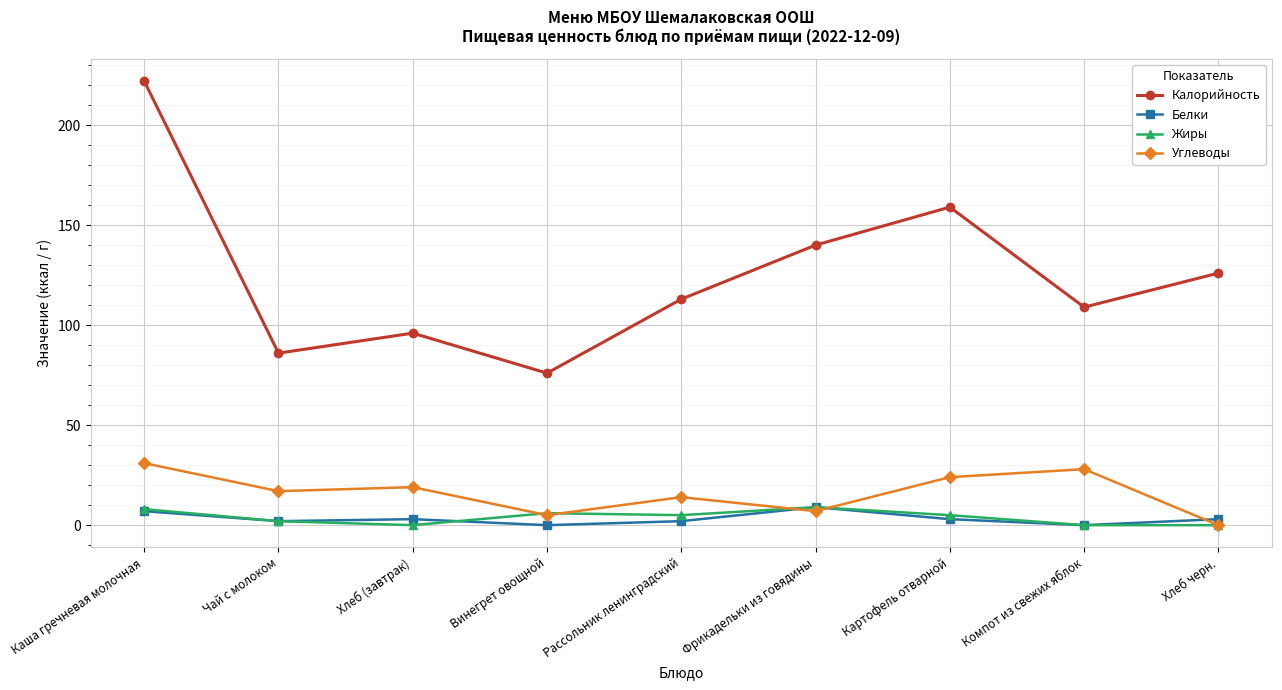

True or false: Углеводы and Белки intersect in this chart.

True